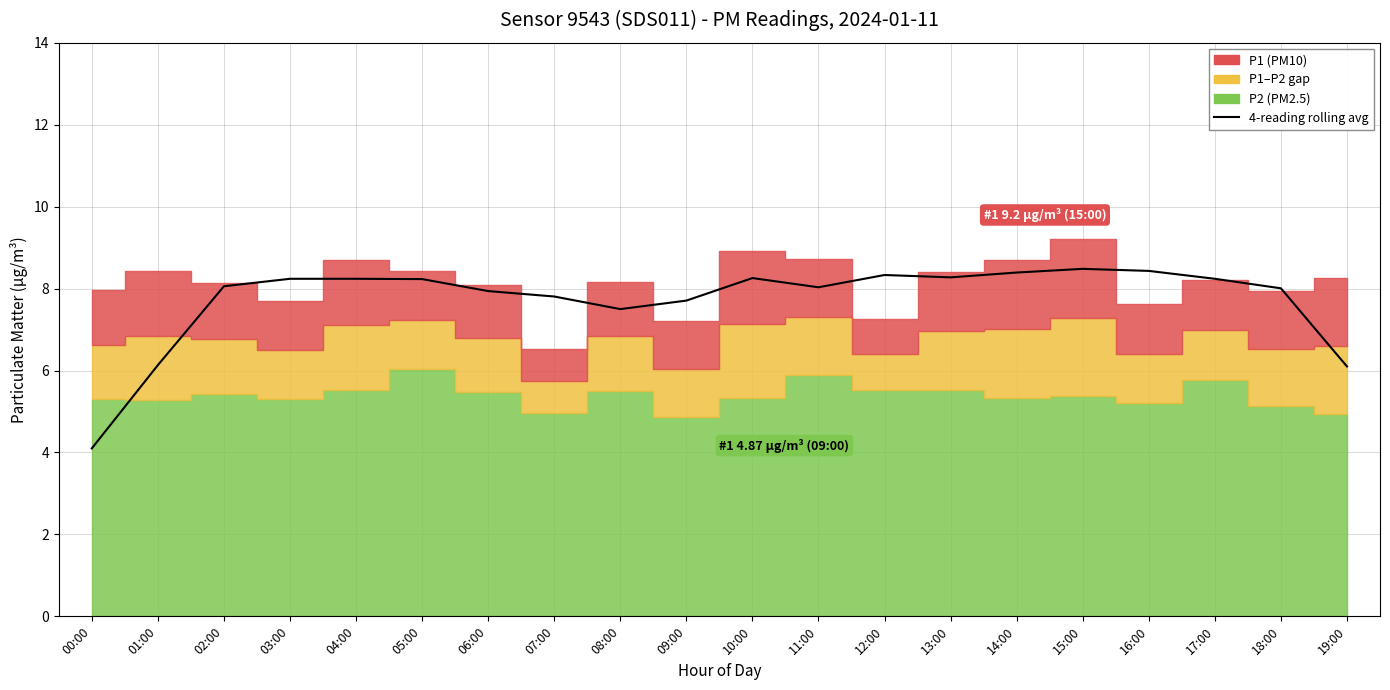

Reading left to right, extract all data points from this chart.

00:00=4.1	01:00=6.1	02:00=8.1	03:00=8.2	04:00=8.2	05:00=8.2	06:00=7.9	07:00=7.8	08:00=7.5	09:00=7.7	10:00=8.3	11:00=8.0	12:00=8.3	13:00=8.3	14:00=8.4	15:00=8.5	16:00=8.4	17:00=8.2	18:00=8.0	19:00=6.1